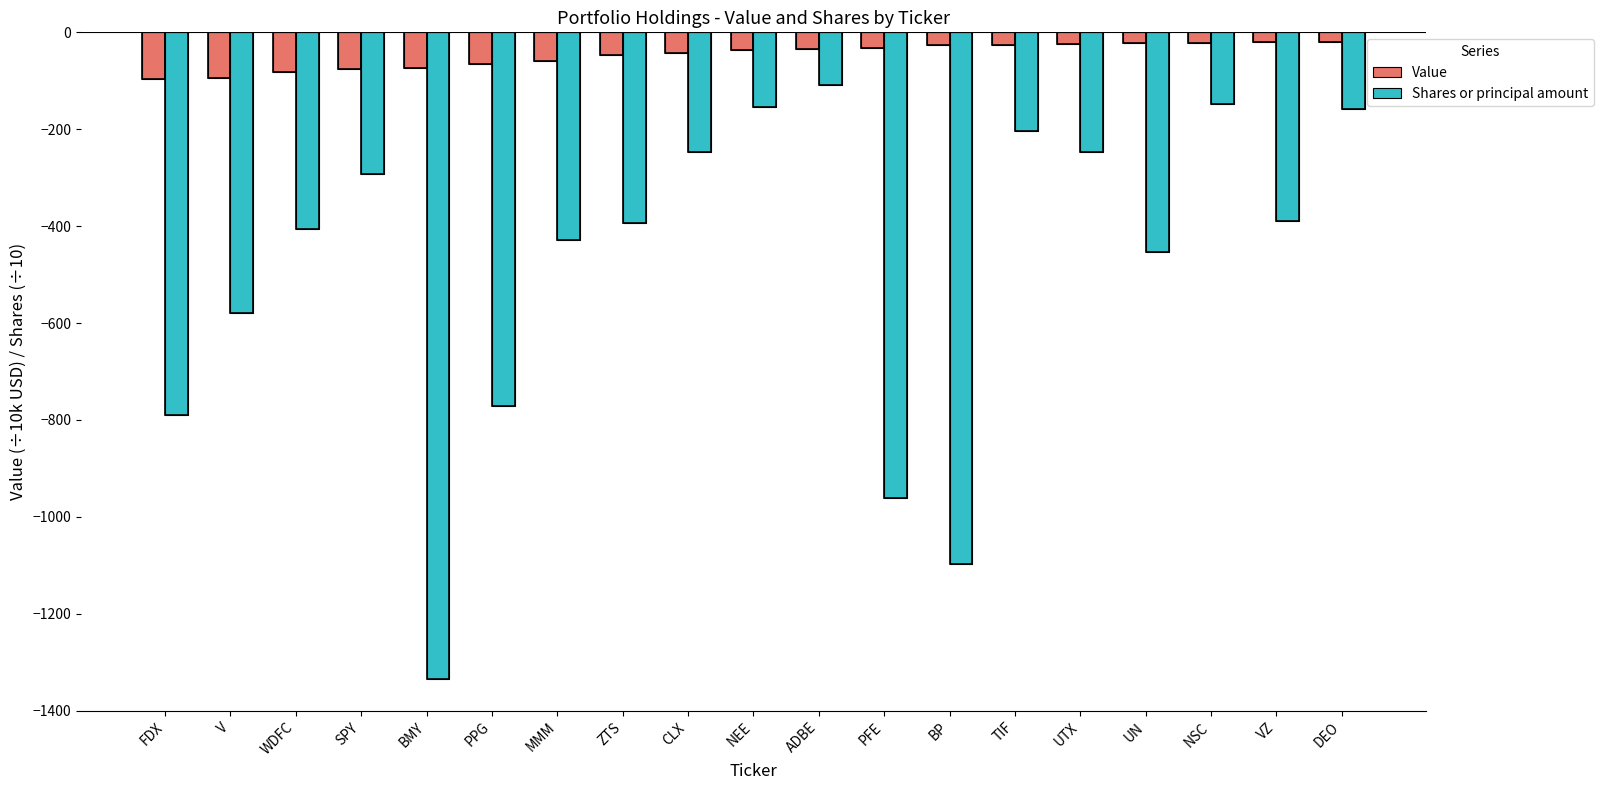

Which series has the widest spread of values?

Shares or principal amount